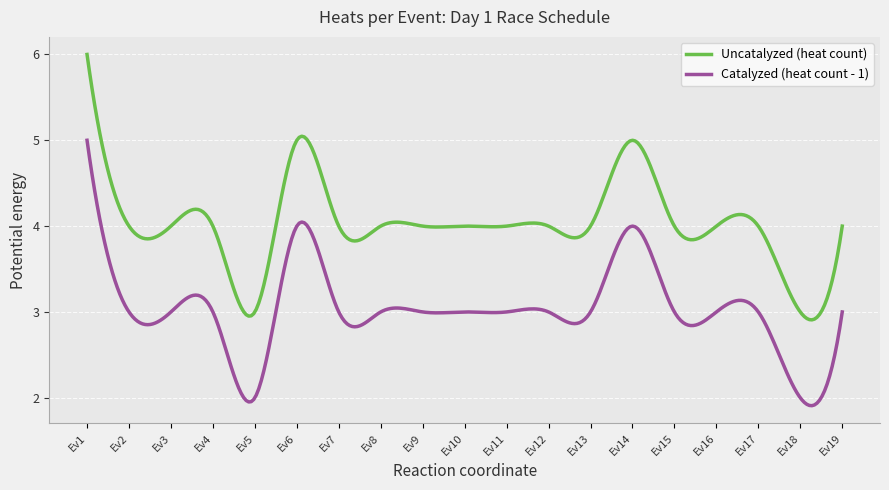

Which series has the largest total across all categories?

Uncatalyzed (heat count)